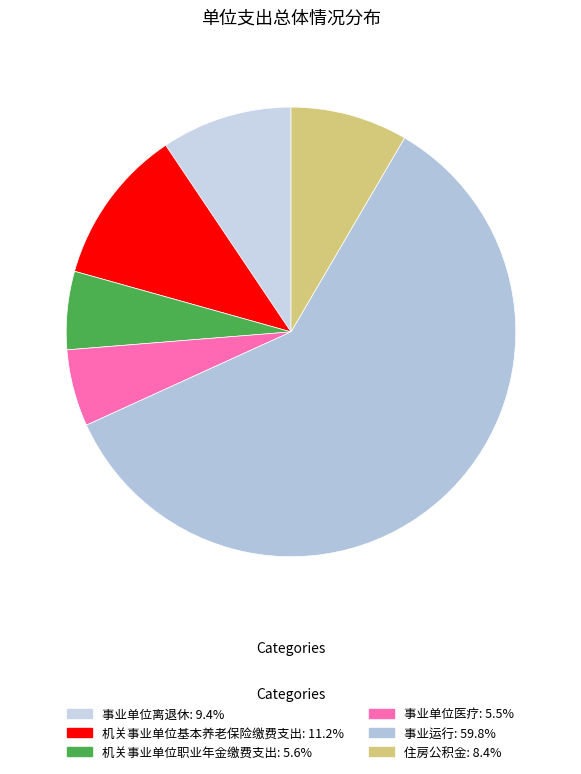

True or false: 住房公积金 accounts for 8% of the total.

True